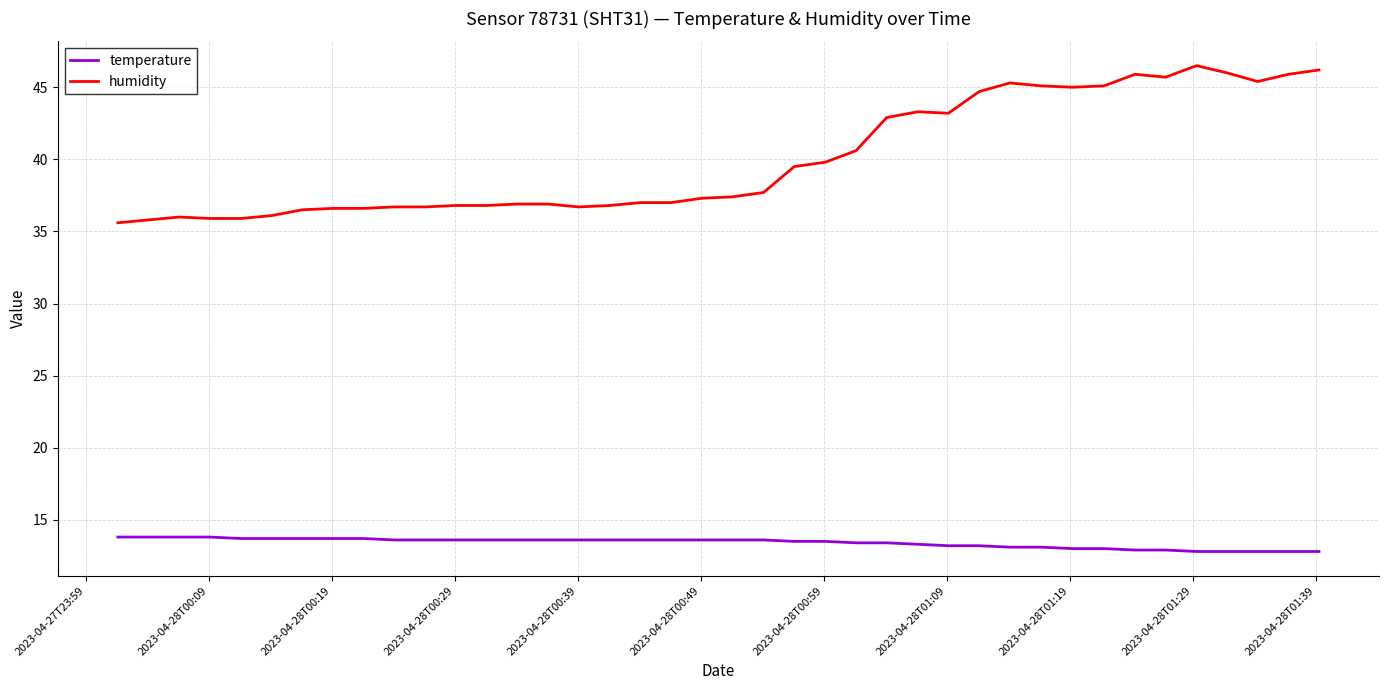

List the series in order of their overall mean, highest first.

humidity, temperature